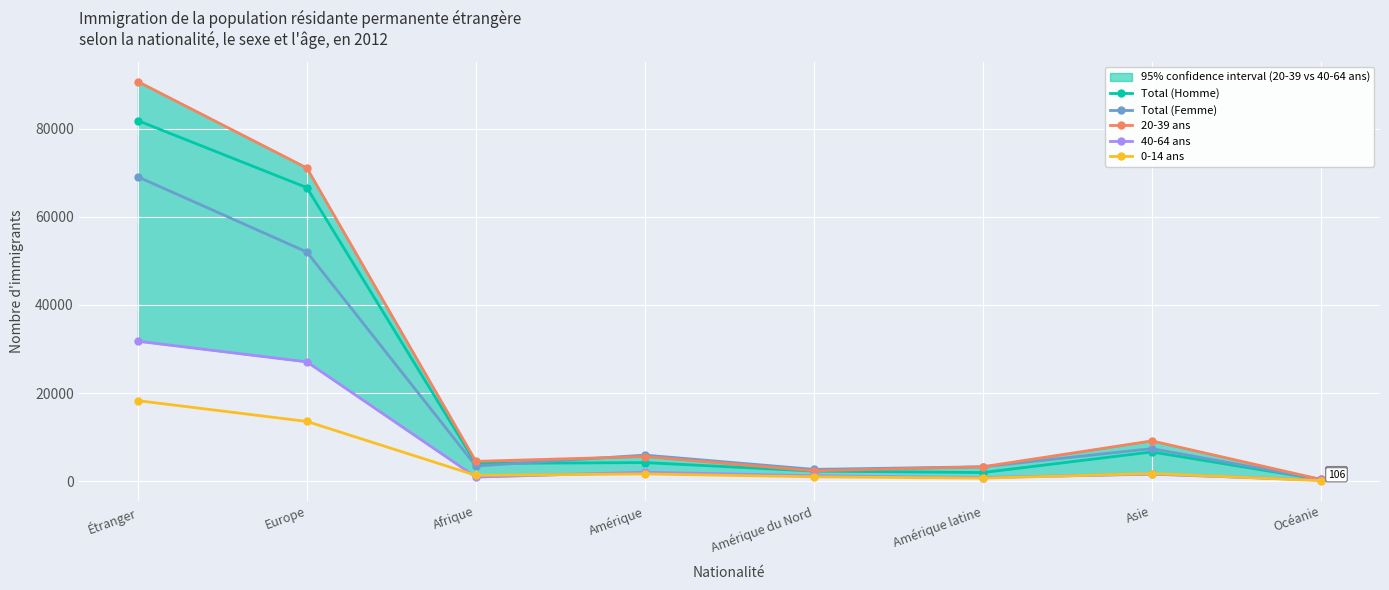

Which category has the highest value across all series?

Étranger